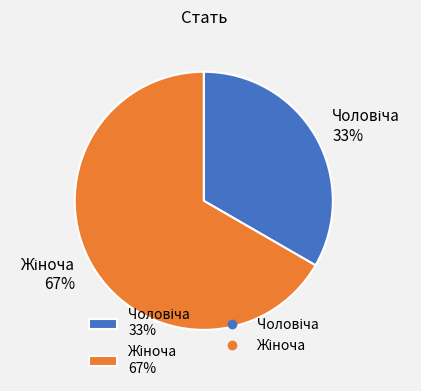

Is there a majority slice in this chart?

Yes